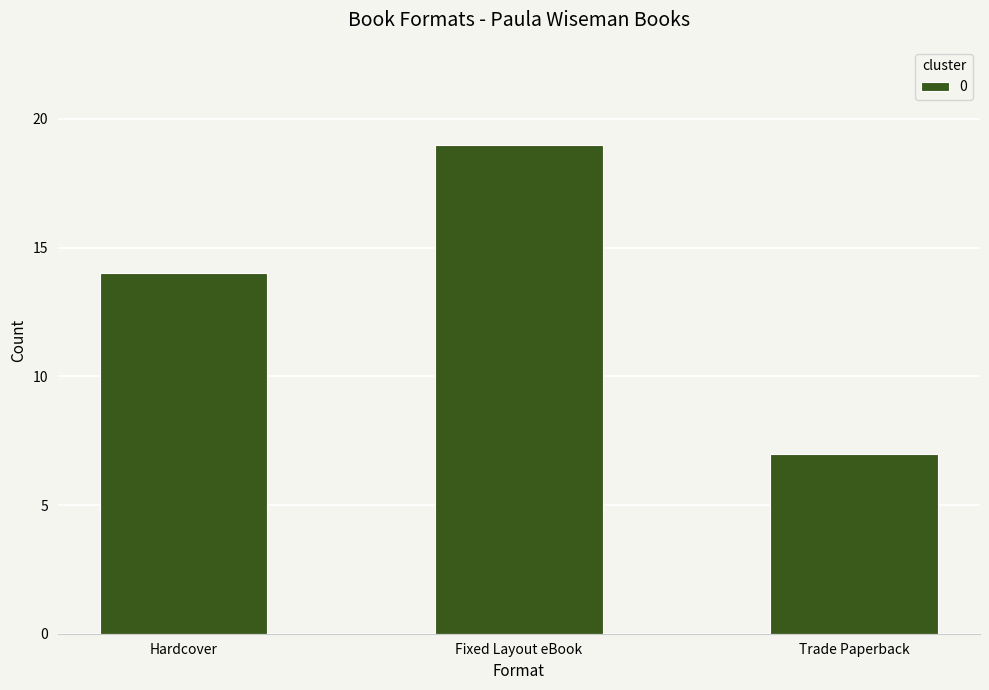

What is the value of the 1st bar from the left?

14